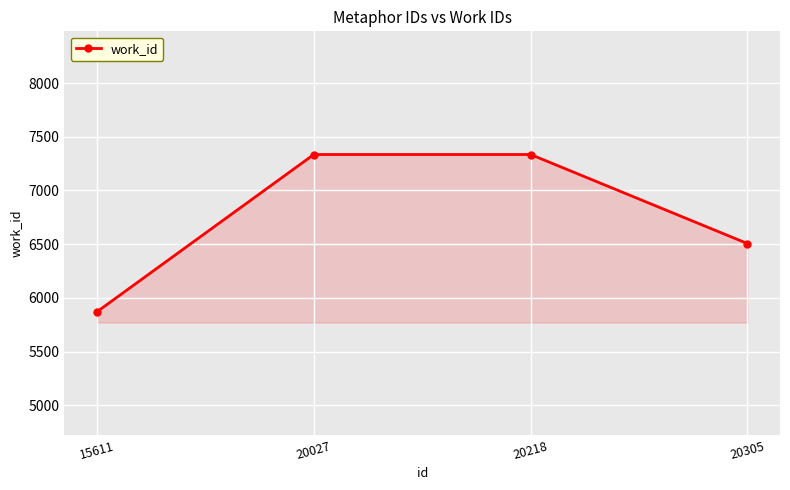

At which category does the chart reach its minimum across all series?

15611